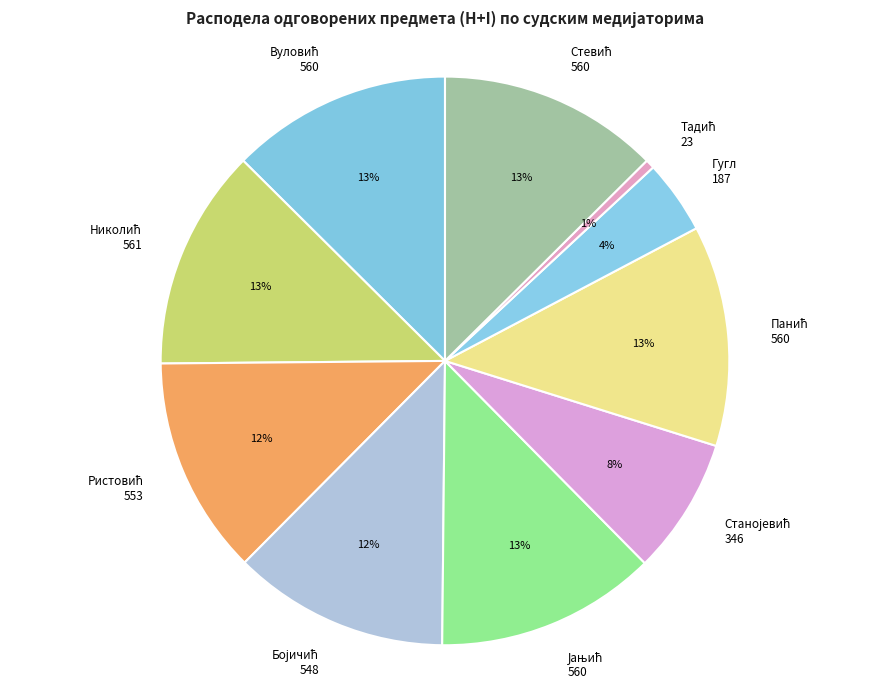

Does any single category account for the majority?

No